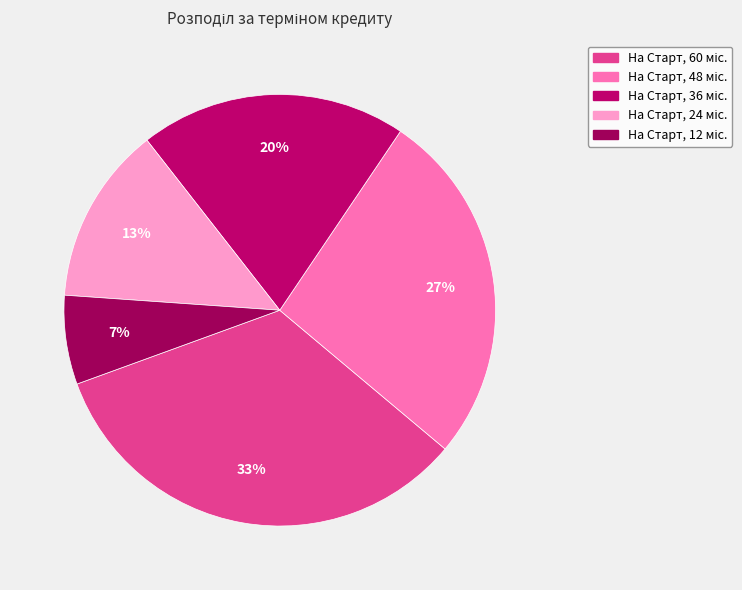

To the nearest percent, what is the average slice percentage?

20%